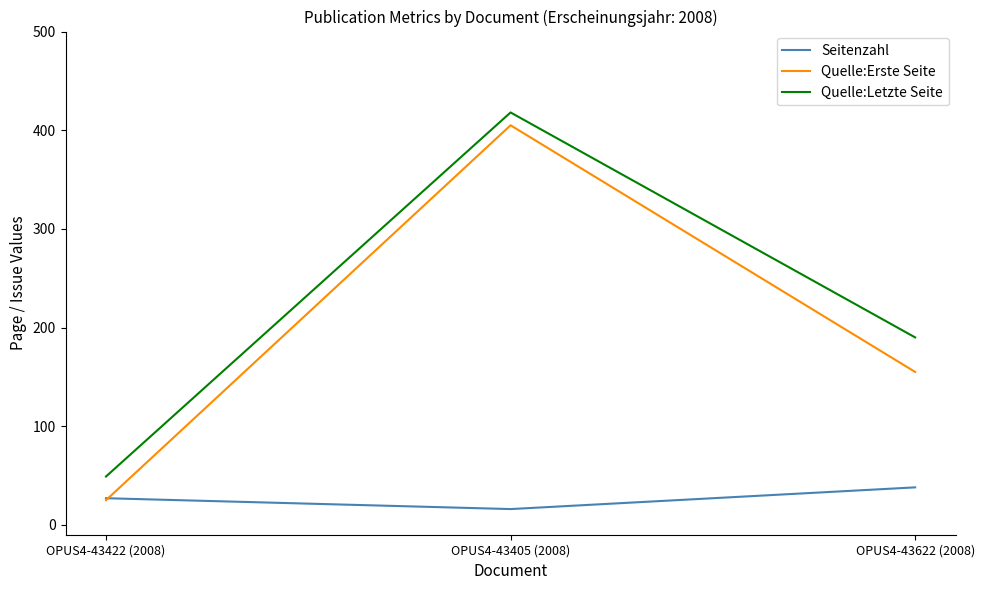

Between OPUS4-43405 (2008) and OPUS4-43622 (2008), which series saw the biggest shift?

Quelle:Erste Seite